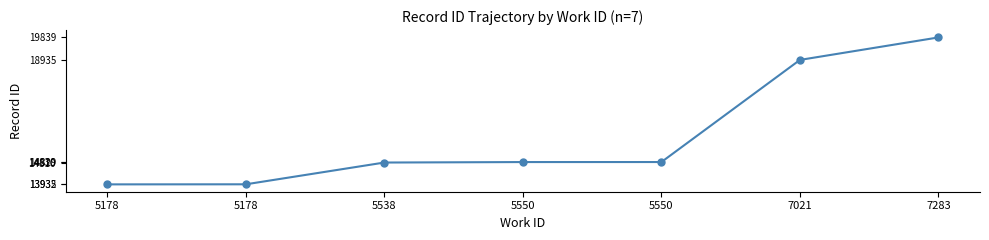

List the labels in order of value, smallest first.

5178, 5178, 5538, 5550, 5550, 7021, 7283